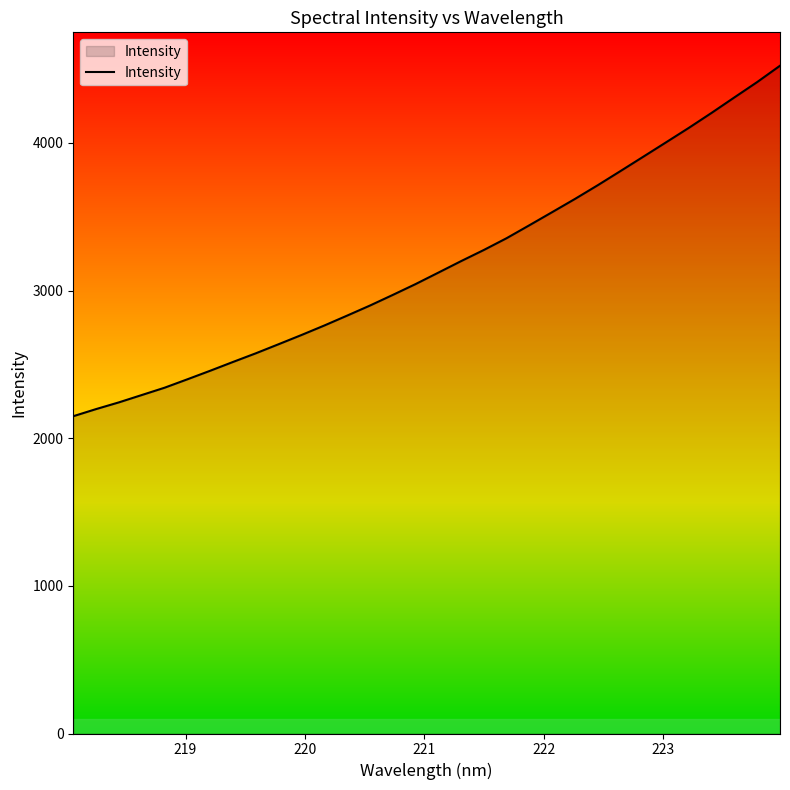

What is the greatest value displayed?

4522.7